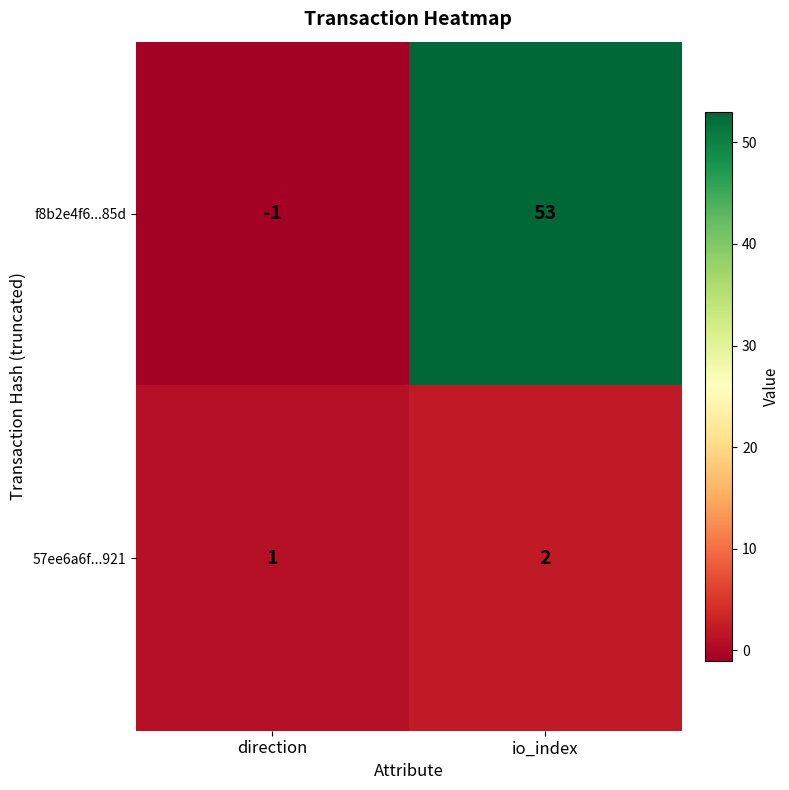

Reading left to right, what are all the values shown in this chart?

f8b2e4f6...85d: direction=-1	io_index=53
57ee6a6f...921: direction=1	io_index=2